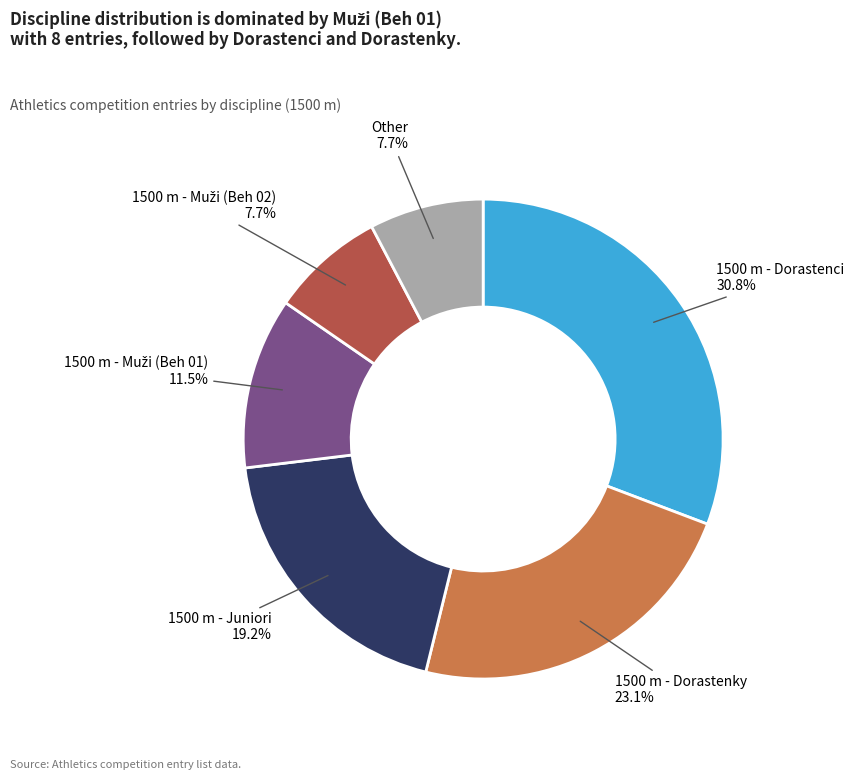

Count the number of slices in the pie.

6